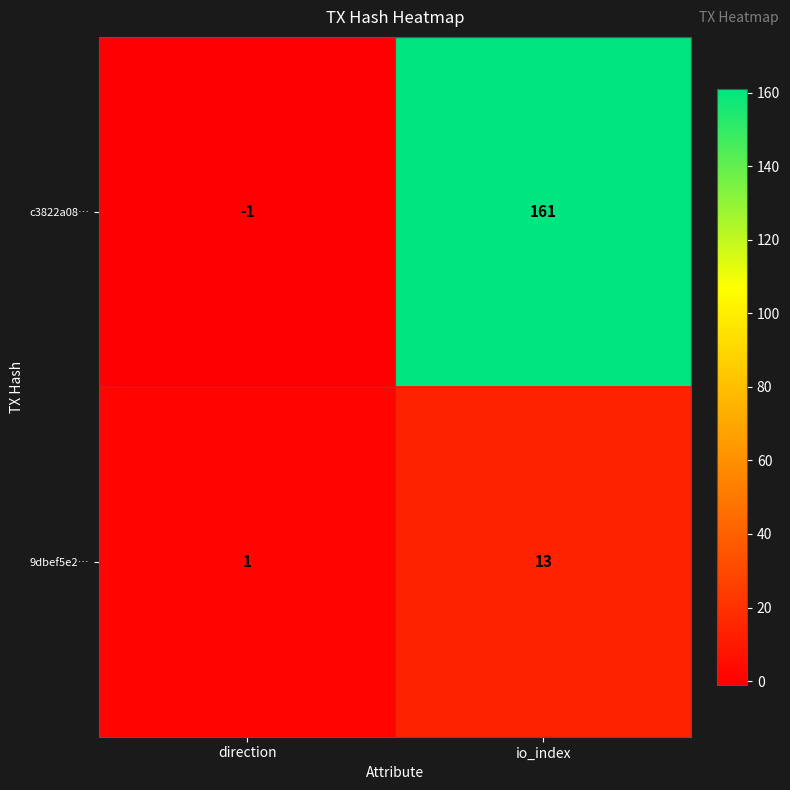

Reading left to right, list all the values displayed in this chart.

c3822a08…: direction=-1	io_index=161
9dbef5e2…: direction=1	io_index=13